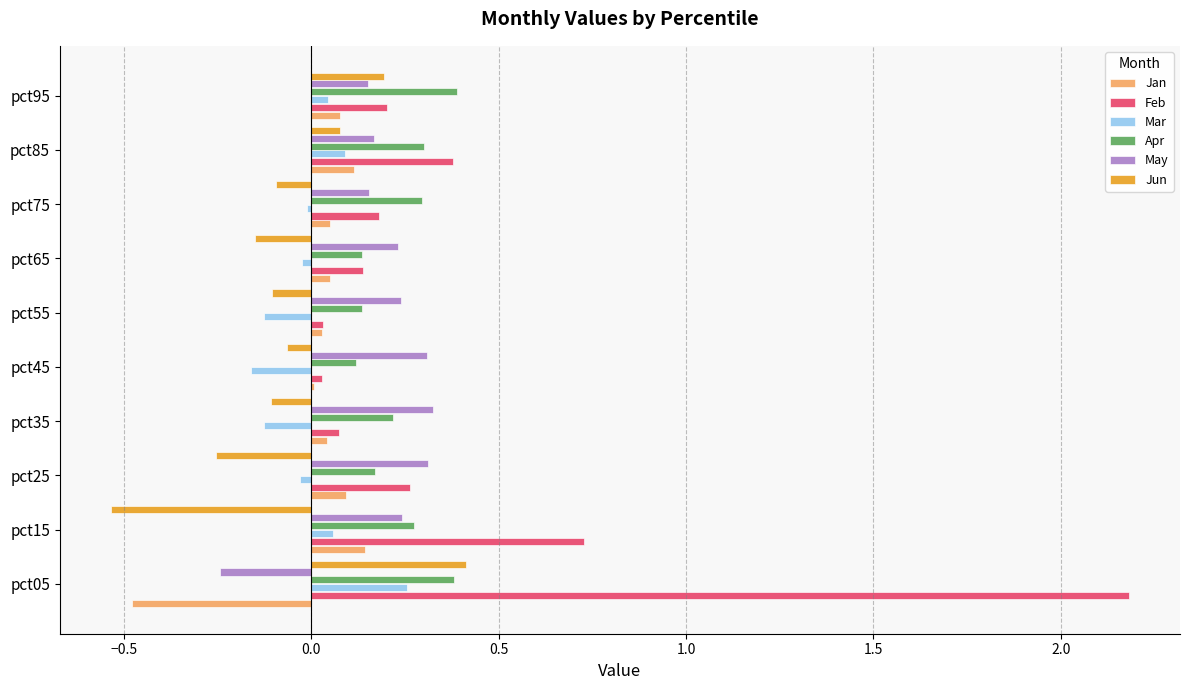

At which category is the sum across all series the highest?

pct05